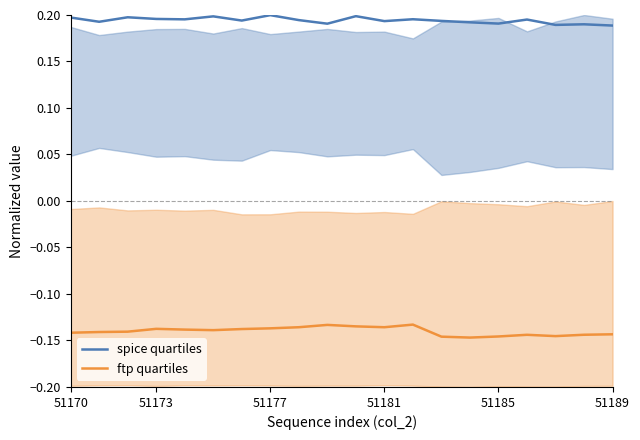

How many interior local peaks does the ftp quartiles series have?

4